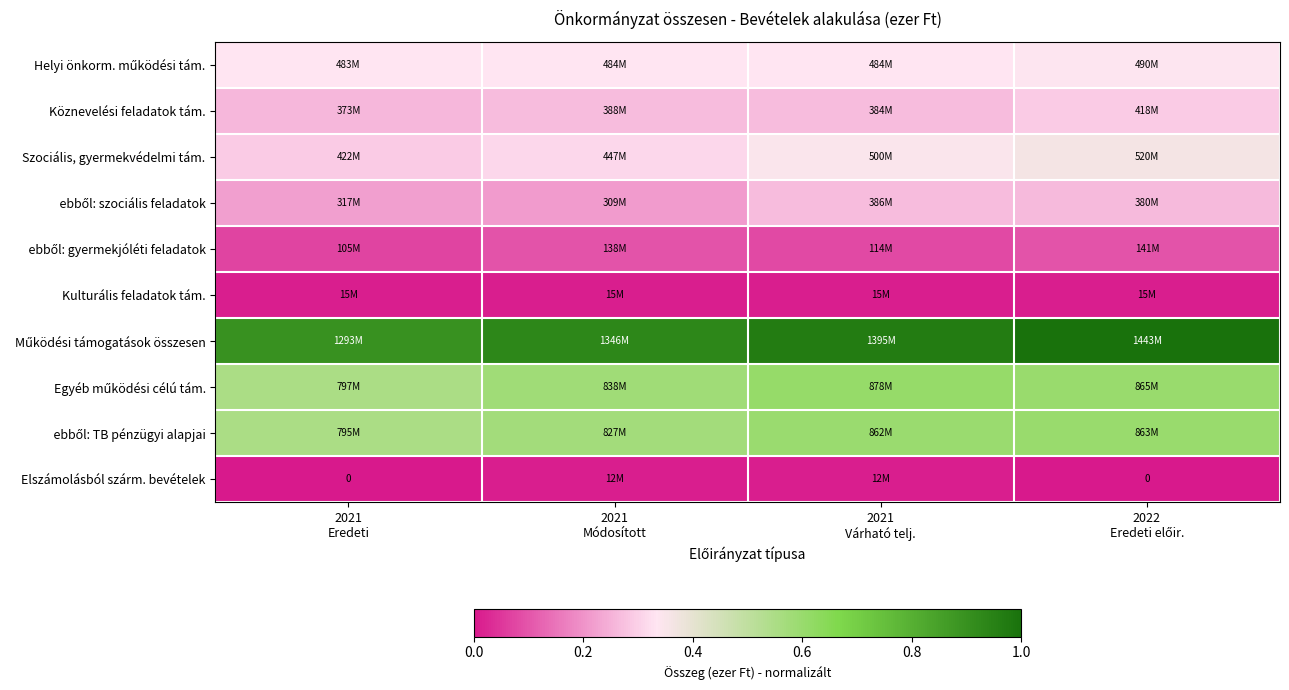

True or false: Helyi önkorm. működési tám. has a value of 0.6 at 2022 Eredeti előir..

False